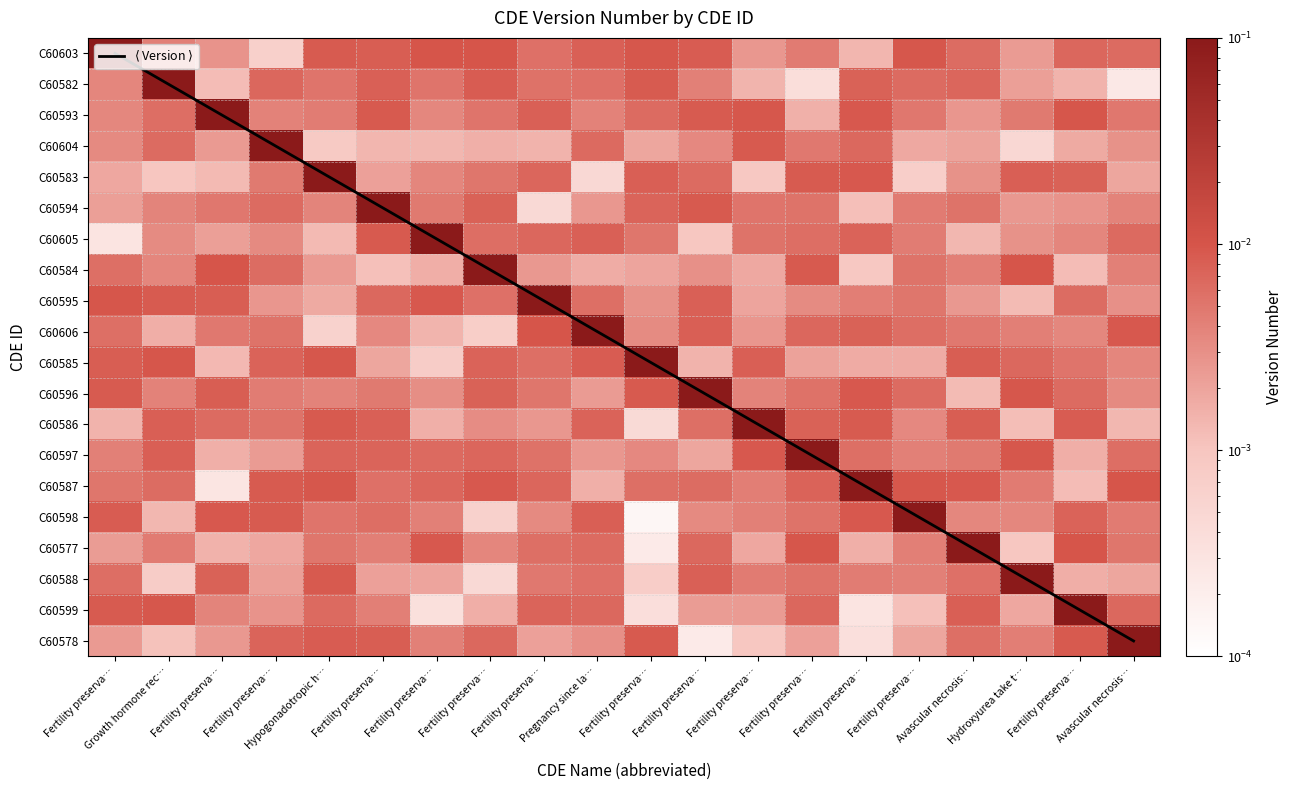

Which has a higher value, Avascular necrosis… or Fertility preserva…?

Avascular necrosis…